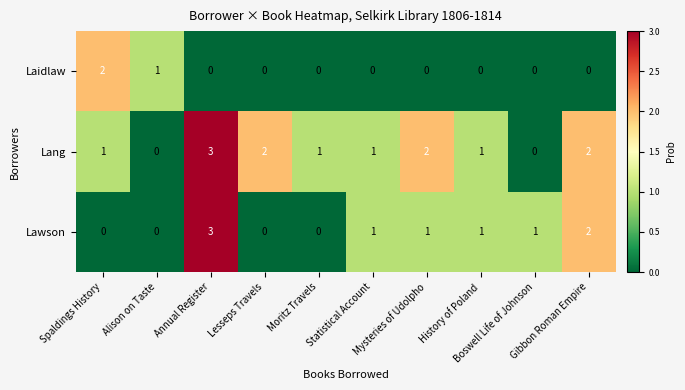

What is the total value across all series at Gibbon Roman Empire?

4